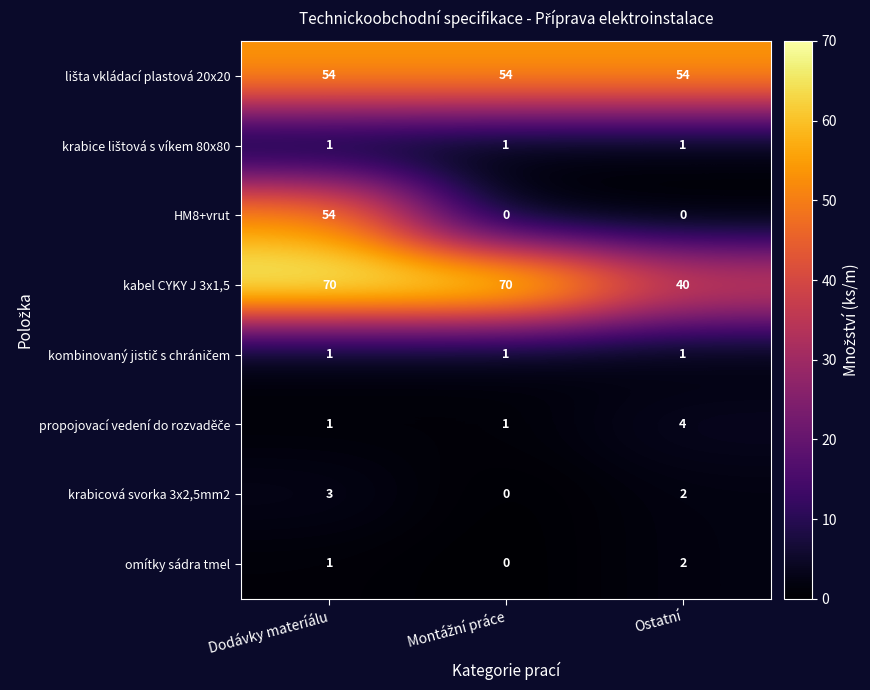

Count the omítky sádra tmel values in the range 0 to 2.

3